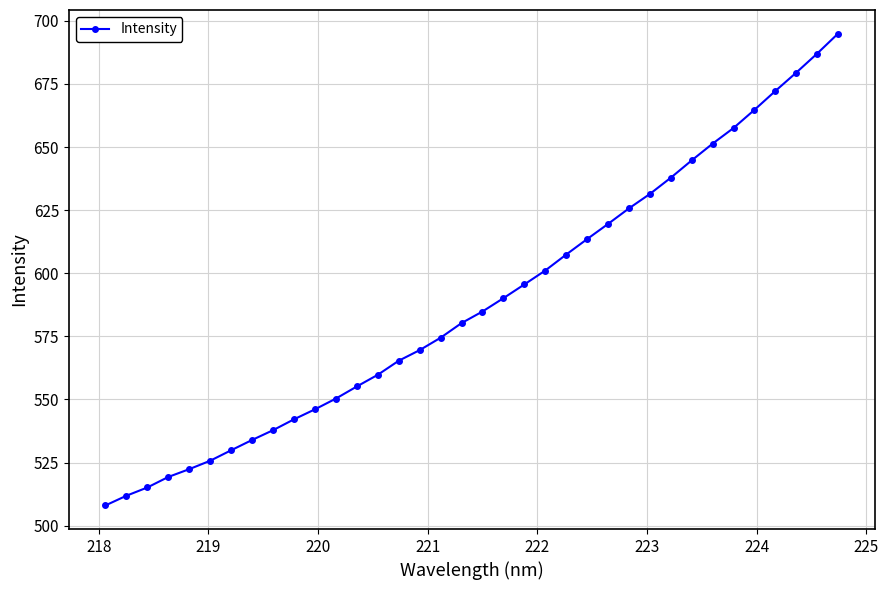

Count the number of values greater than 584.

18